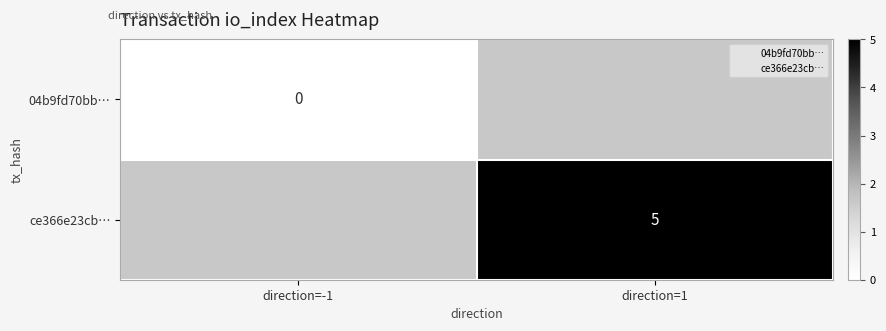

At direction=1, list the series in order from smallest to largest.

04b9fd70bb…, ce366e23cb…